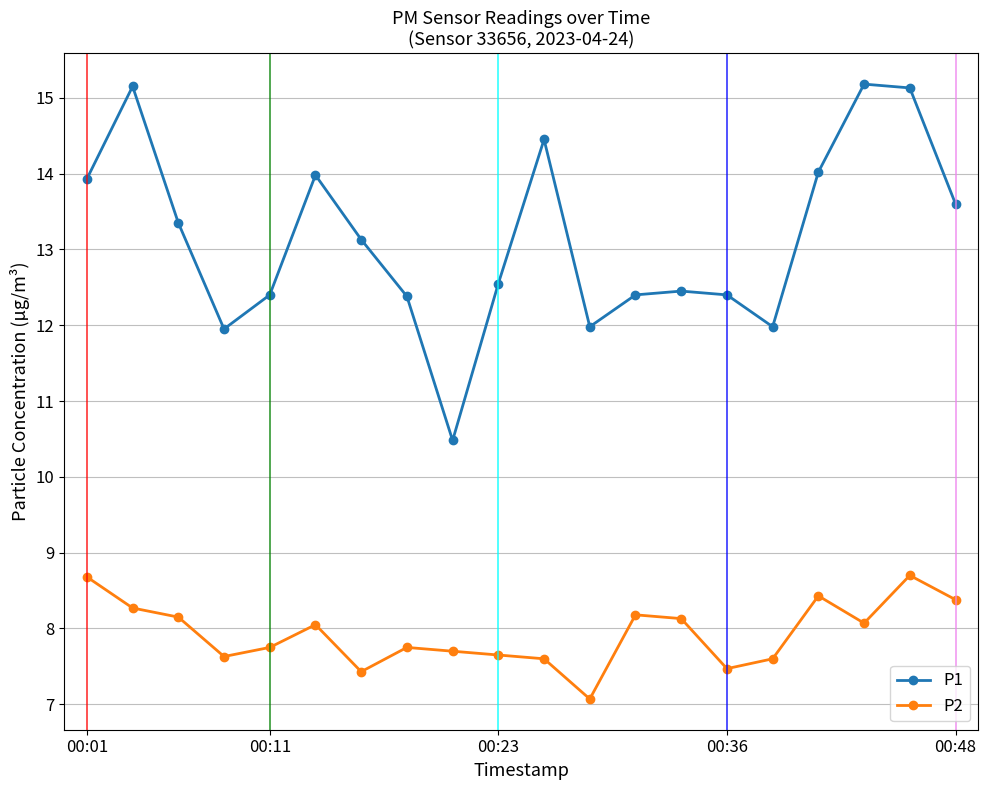

Rank the series by their maximum value, from lowest to highest.

P2, P1